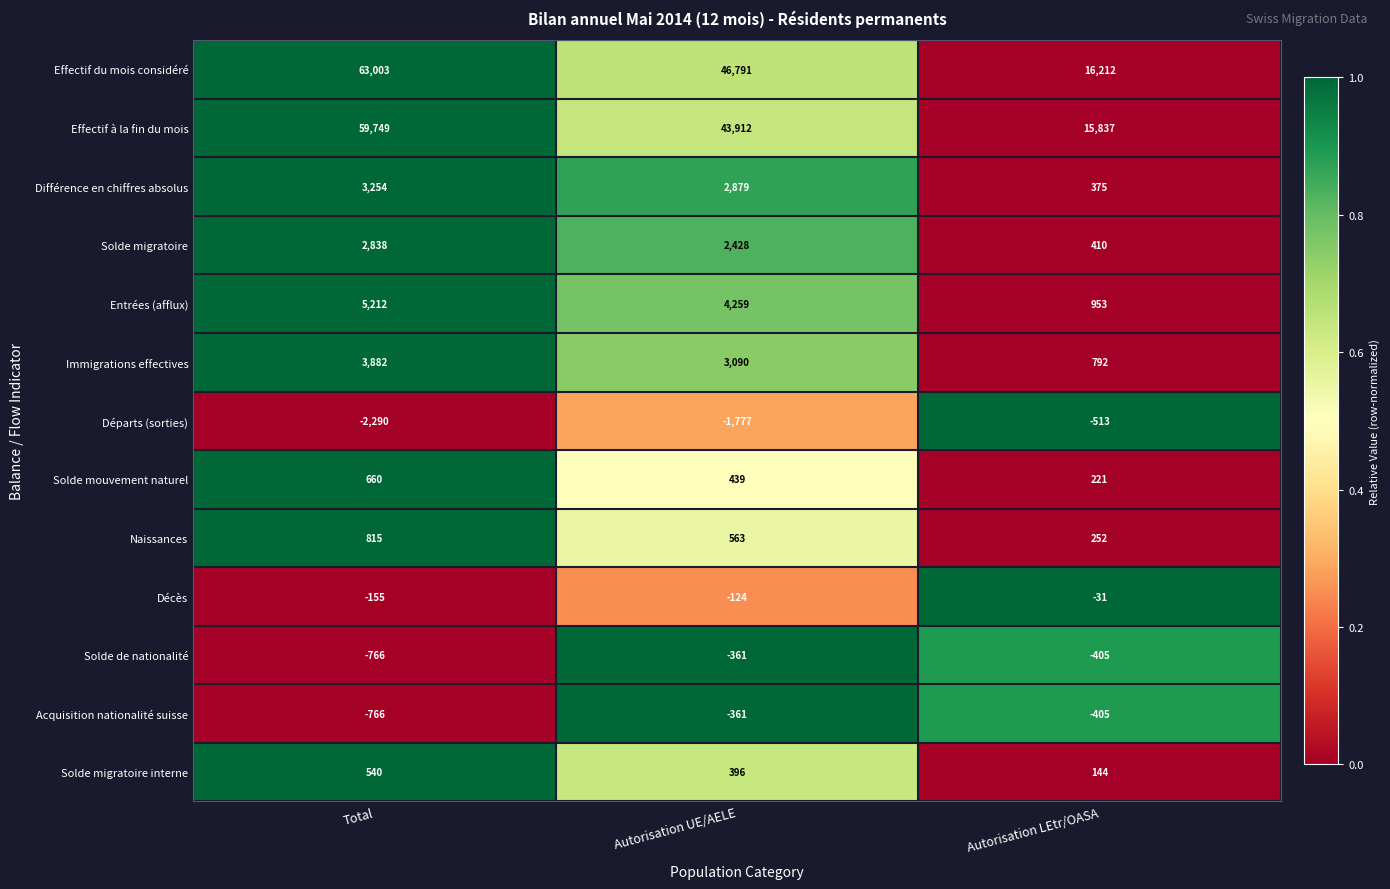

Is it true that Immigrations effectives equals 3090 at Autorisation UE/AELE?

True